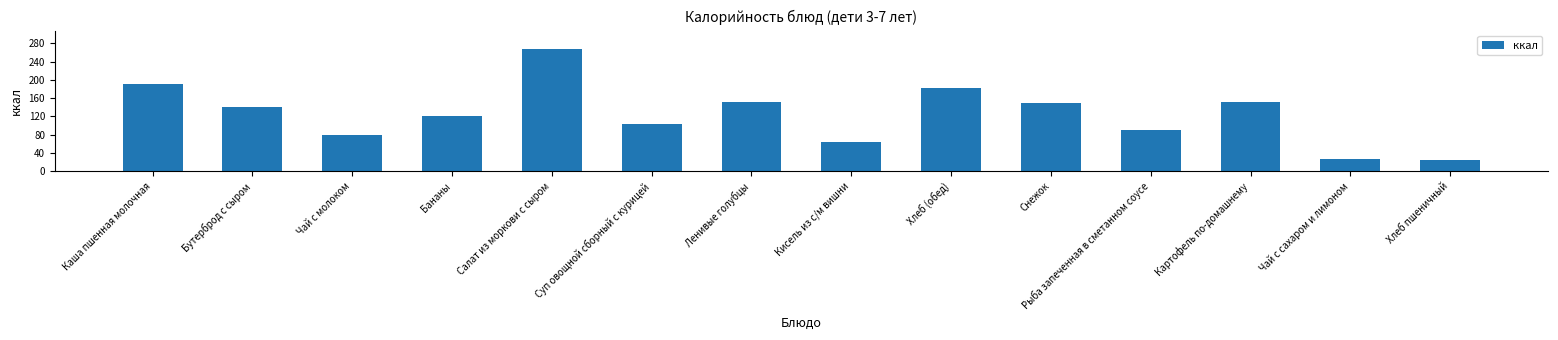

What position from the left is Рыба запеченная в сметанном соусе?

11